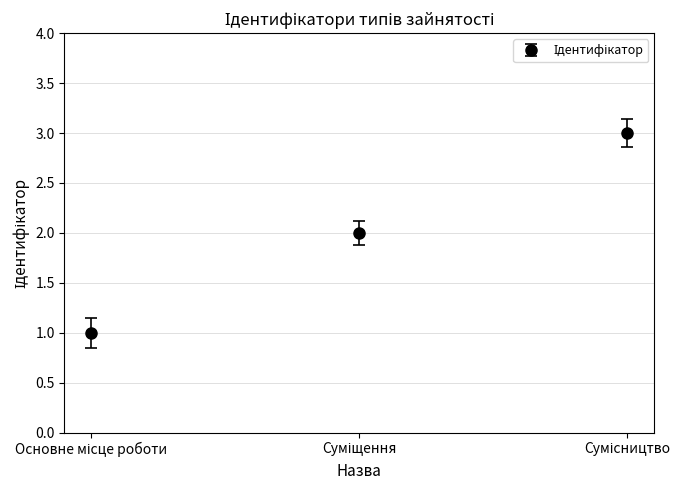

What is the maximum value shown in the chart?

3